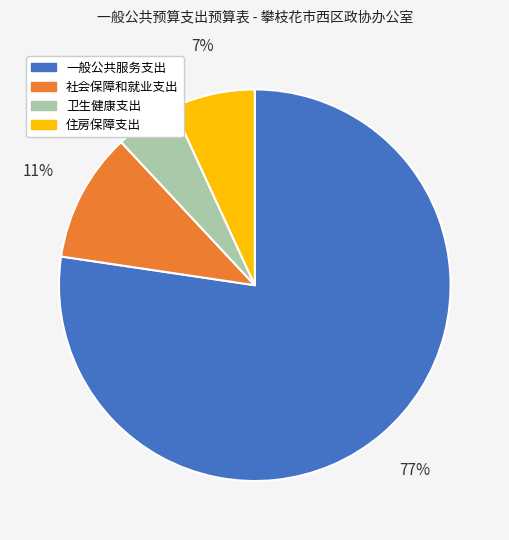

Is the sum of 社会保障和就业支出 and 卫生健康支出 greater than half?

No